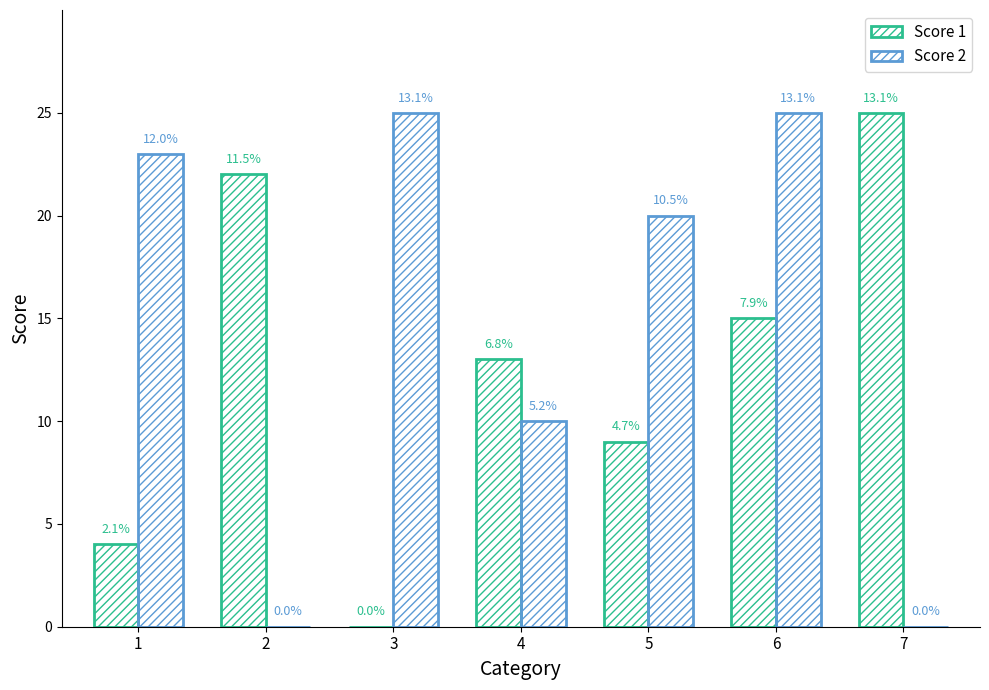

Where does the Score 2 series first go above 20?

1